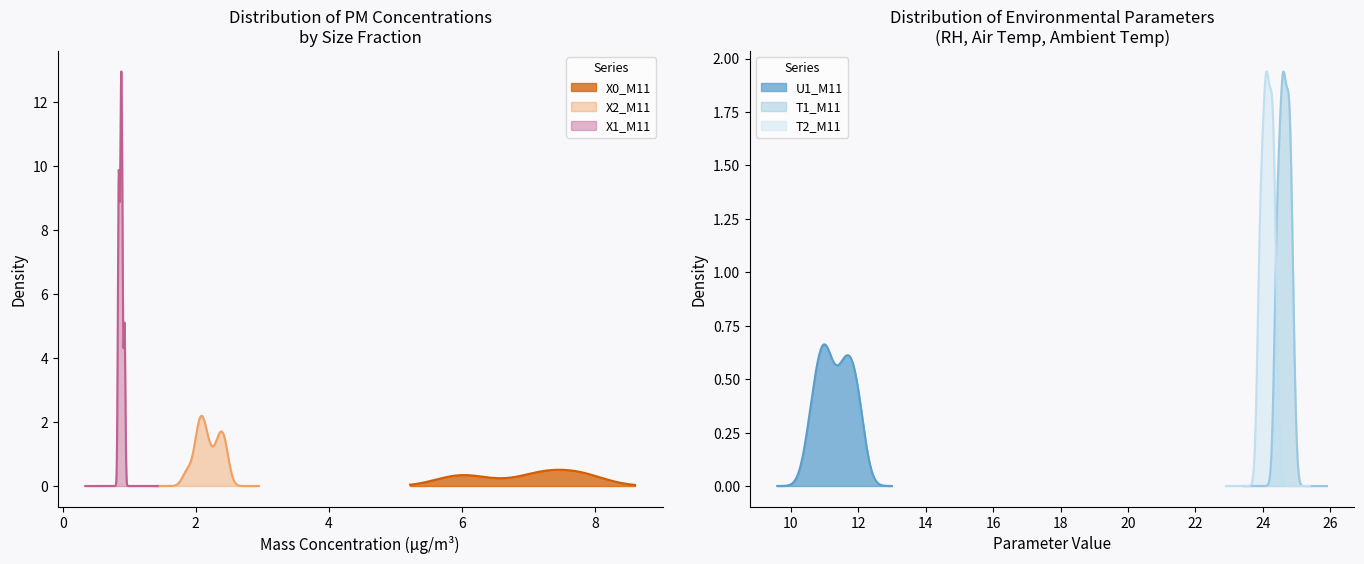

Reading right to left, transcribe all the data shown in this chart.

X0_M11: 12=5.7	11=6.2	10=6.2	9=5.9	8=7.0	7=7.7	6=7.4	5=8.1	4=7.8	3=6.7	2=7.7	1=7.3	0=7.2
X2_M11: 12=2.3	11=2.4	10=2.5	9=2.4	8=2.3	7=2.0	6=1.9	5=2.0	4=2.1	3=2.1	2=2.2	1=2.1	0=2.1
U1_M11: 12=11.0	11=10.7	10=10.6	9=11.3	8=11.1	7=10.9	6=11.6	5=11.5	4=11.7	3=12.0	2=12.0	1=11.8	0=11.0
X1_M11: 12=0.9	11=0.9	10=0.9	9=0.9	8=0.8	7=0.8	6=0.8	5=0.8	4=0.9	3=0.9	2=0.9	1=0.9	0=0.9
T1_M11: 12=24.9	11=24.8	10=24.8	9=24.8	8=24.7	7=24.7	6=24.6	5=24.6	4=24.6	3=24.5	2=24.5	1=24.4	0=24.4
T2_M11: 12=24.4	11=24.3	10=24.3	9=24.3	8=24.2	7=24.2	6=24.1	5=24.1	4=24.1	3=24.0	2=24.0	1=23.9	0=23.9